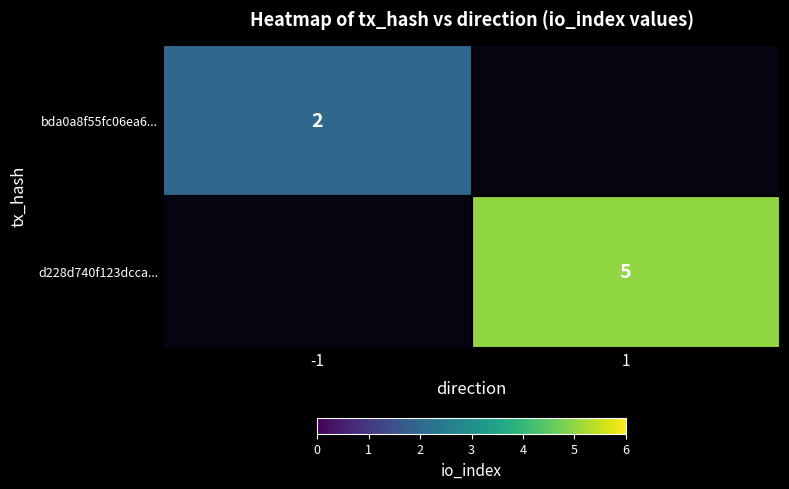

True or false: d228d740f123dcca... has a value of 5 at 1.

True